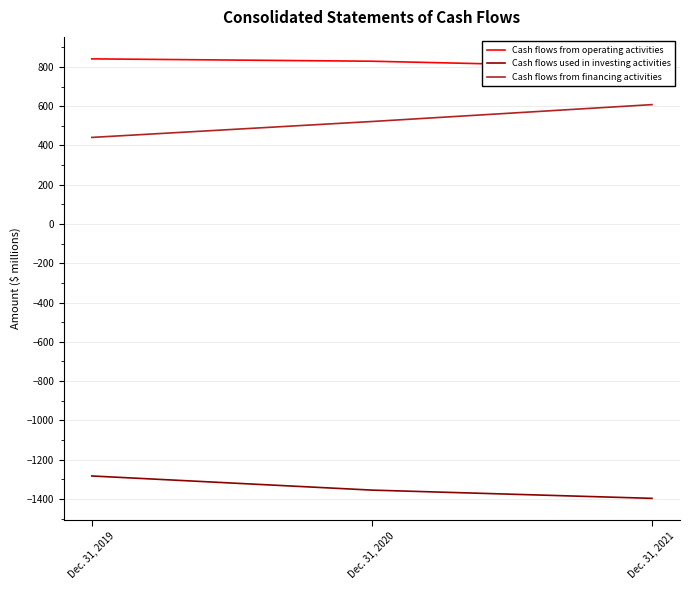

What is the smallest value displayed?

-1397